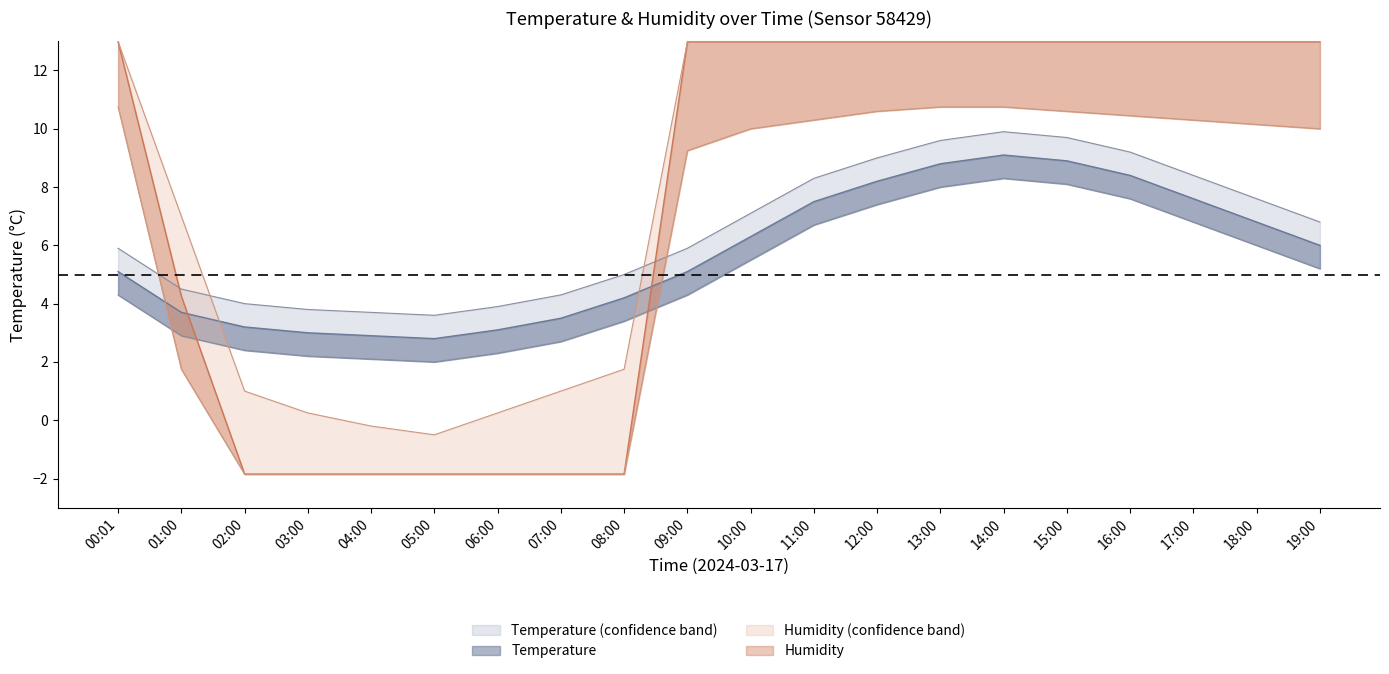

Reading right to left, transcribe all the data shown in this chart.

temperature: 6.0	6.8	7.6	8.4	8.9	9.1	8.8	8.2	7.5	6.3	5.1	4.2	3.5	3.1	2.8	2.9	3.0	3.2	3.7	5.1
temp_upper: 6.8	7.6	8.4	9.2	9.7	9.9	9.6	9.0	8.3	7.1	5.9	5.0	4.3	3.9	3.6	3.7	3.8	4.0	4.5	5.9
temp_lower: 5.2	6.0	6.8	7.6	8.1	8.3	8.0	7.4	6.7	5.5	4.3	3.4	2.7	2.3	2.0	2.1	2.2	2.4	2.9	4.3
humidity: 13.0	13.0	13.0	13.0	13.0	13.0	13.0	13.0	13.0	13.0	13.0	-1.9	-1.9	-1.9	-1.9	-1.9	-1.9	-1.9	4.3	13.0
humidity_upper: 13.0	13.0	13.0	13.0	13.0	13.0	13.0	13.0	13.0	13.0	13.0	1.8	1.0	0.2	-0.5	-0.2	0.2	1.0	7.0	13.0
humidity_lower: 10.0	10.2	10.3	10.4	10.6	10.8	10.8	10.6	10.3	10.0	9.2	-1.9	-1.9	-1.9	-1.9	-1.9	-1.9	-1.9	1.8	10.8